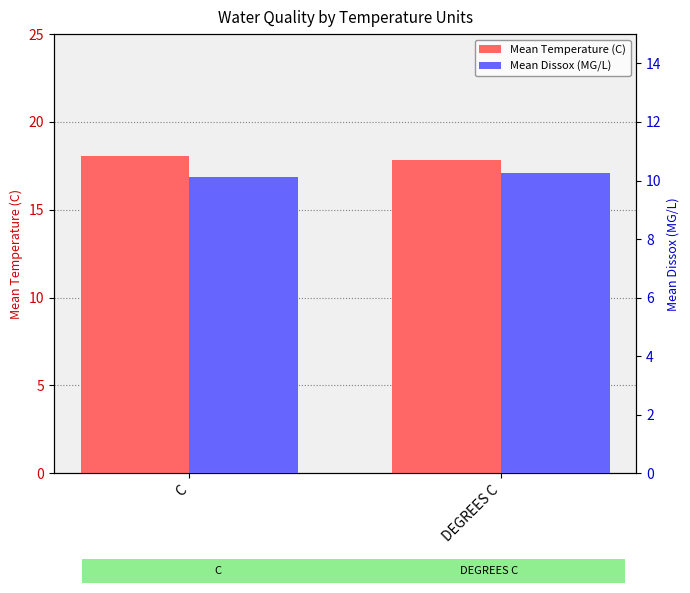

Reading left to right, what are all the values shown in this chart?

Mean Temperature (C): 18.1	17.9
Mean Dissox (MG/L): 10.1	10.2